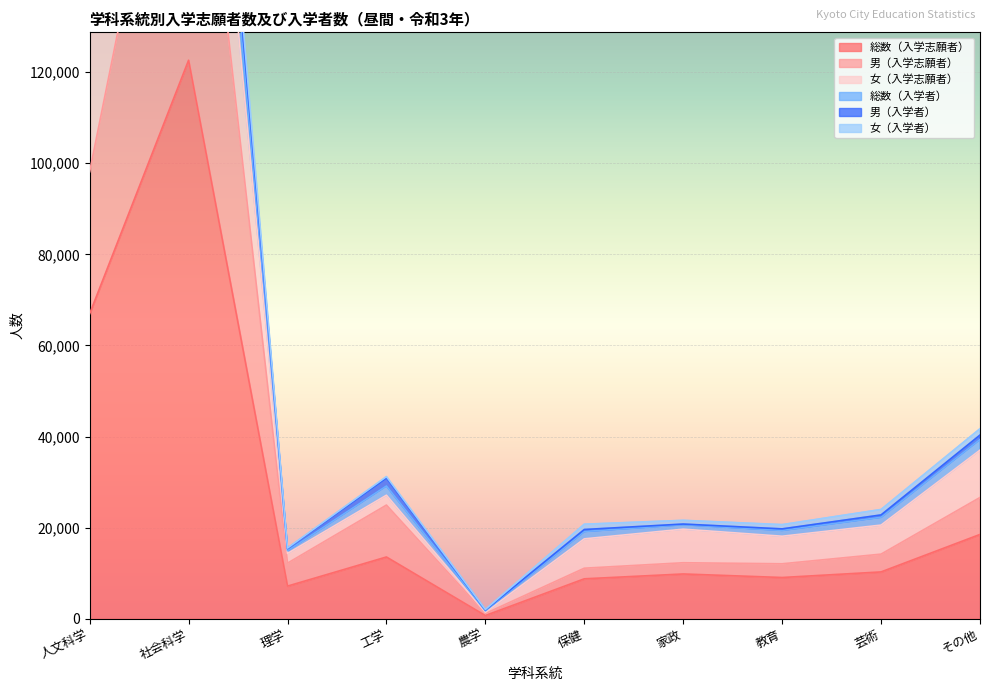

Where does the 総数（入学志願者） series first go above 10289?

人文科学